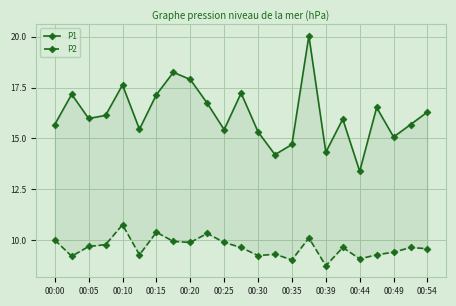

Which series changed the most between 00:25 and 17?

P1